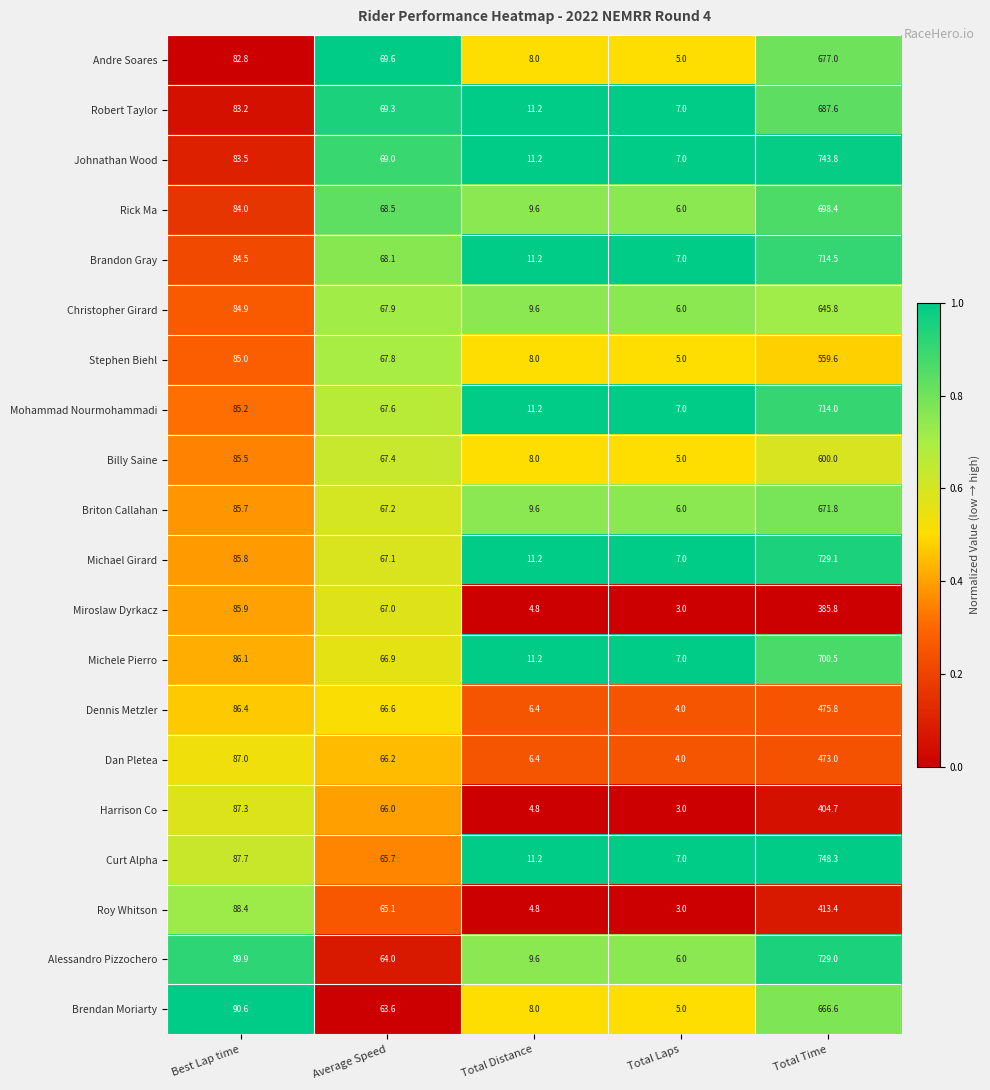

At which category is the sum across all series the highest?

Total Time